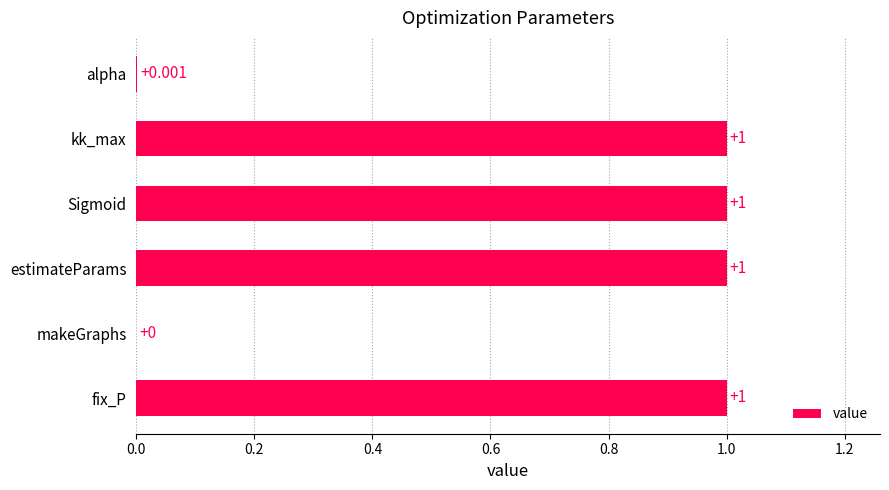

Which has a higher value, fix_P or alpha?

fix_P